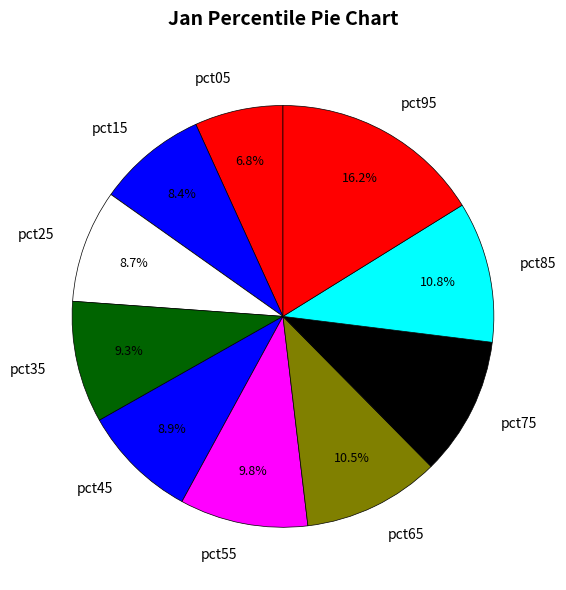

Which slice is the largest?

pct95